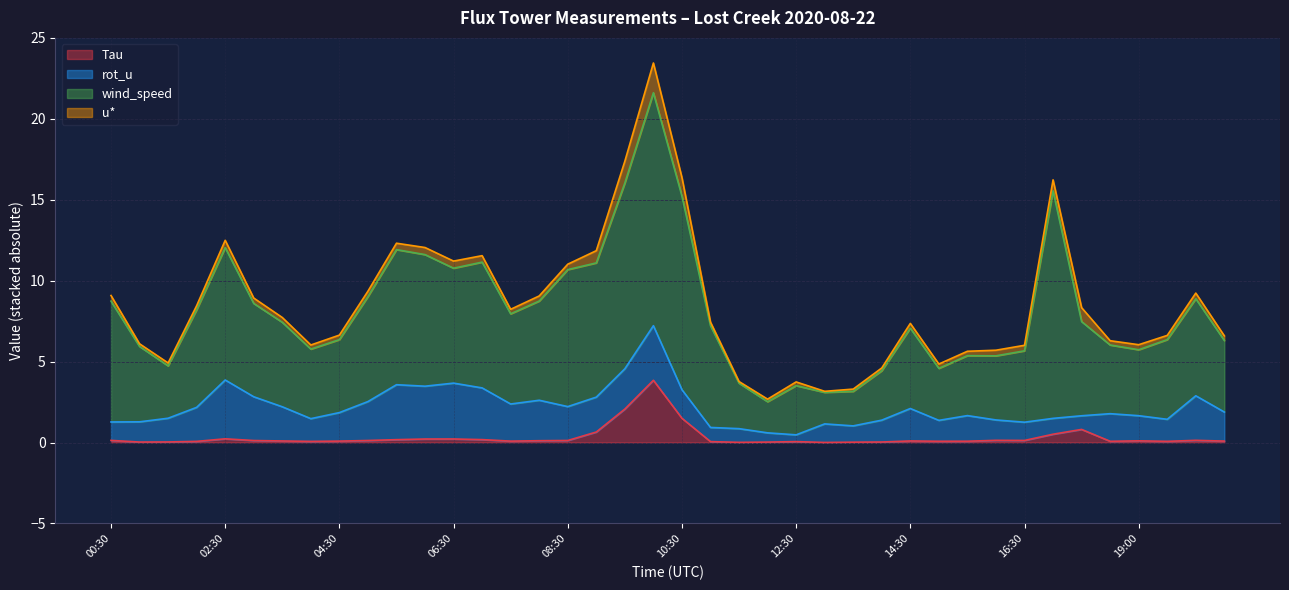

Reading left to right, list all the values displayed in this chart.

Tau: 00:30=0.1	01:00=0.0	01:30=0.0	02:00=0.1	02:30=0.2	03:00=0.1	03:30=0.1	04:00=0.1	04:30=0.1	05:00=0.1	05:30=0.2	06:00=0.2	06:30=0.2	07:00=0.2	07:30=0.1	08:00=0.1	08:30=0.1	09:00=0.7	09:30=2.1	10:00=3.8	10:30=1.5	11:00=0.1	11:30=0.0	12:00=0.0	12:30=0.1	13:00=0.0	13:30=0.0	14:00=0.0	14:30=0.1	15:00=0.1	15:30=0.1	16:00=0.1	16:30=0.1	17:00=0.5	18:00=0.8	18:30=0.1	19:00=0.1	19:30=0.1	20:00=0.1	20:30=0.1
rot_u: 00:30=1.1	01:00=1.2	01:30=1.5	02:00=2.1	02:30=3.6	03:00=2.7	03:30=2.1	04:00=1.4	04:30=1.8	05:00=2.4	05:30=3.4	06:00=3.3	06:30=3.5	07:00=3.2	07:30=2.3	08:00=2.5	08:30=2.1	09:00=2.2	09:30=2.5	10:00=3.4	10:30=1.8	11:00=0.9	11:30=0.8	12:00=0.6	12:30=0.4	13:00=1.1	13:30=1.0	14:00=1.4	14:30=2.0	15:00=1.3	15:30=1.6	16:00=1.3	16:30=1.1	17:00=1.0	18:00=0.8	18:30=1.7	19:00=1.6	19:30=1.4	20:00=2.8	20:30=1.8
wind_speed: 00:30=7.5	01:00=4.7	01:30=3.2	02:00=6.0	02:30=8.2	03:00=5.8	03:30=5.2	04:00=4.3	04:30=4.5	05:00=6.5	05:30=8.3	06:00=8.1	06:30=7.1	07:00=7.8	07:30=5.6	08:00=6.1	08:30=8.5	09:00=8.3	09:30=11.5	10:00=14.4	10:30=12.0	11:00=6.3	11:30=2.8	12:00=1.9	12:30=3.0	13:00=1.9	13:30=2.1	14:00=3.1	14:30=5.0	15:00=3.2	15:30=3.7	16:00=4.0	16:30=4.4	17:00=14.1	18:00=5.8	18:30=4.2	19:00=4.1	19:30=4.9	20:00=6.0	20:30=4.4
u*: 00:30=0.3	01:00=0.2	01:30=0.2	02:00=0.3	02:30=0.5	03:00=0.3	03:30=0.3	04:00=0.3	04:30=0.3	05:00=0.3	05:30=0.4	06:00=0.4	06:30=0.4	07:00=0.4	07:30=0.3	08:00=0.3	08:30=0.3	09:00=0.8	09:30=1.3	10:00=1.8	10:30=1.1	11:00=0.2	11:30=0.1	12:00=0.2	12:30=0.2	13:00=0.1	13:30=0.1	14:00=0.2	14:30=0.3	15:00=0.3	15:30=0.3	16:00=0.3	16:30=0.3	17:00=0.7	18:00=0.9	18:30=0.3	19:00=0.3	19:30=0.3	20:00=0.4	20:30=0.3